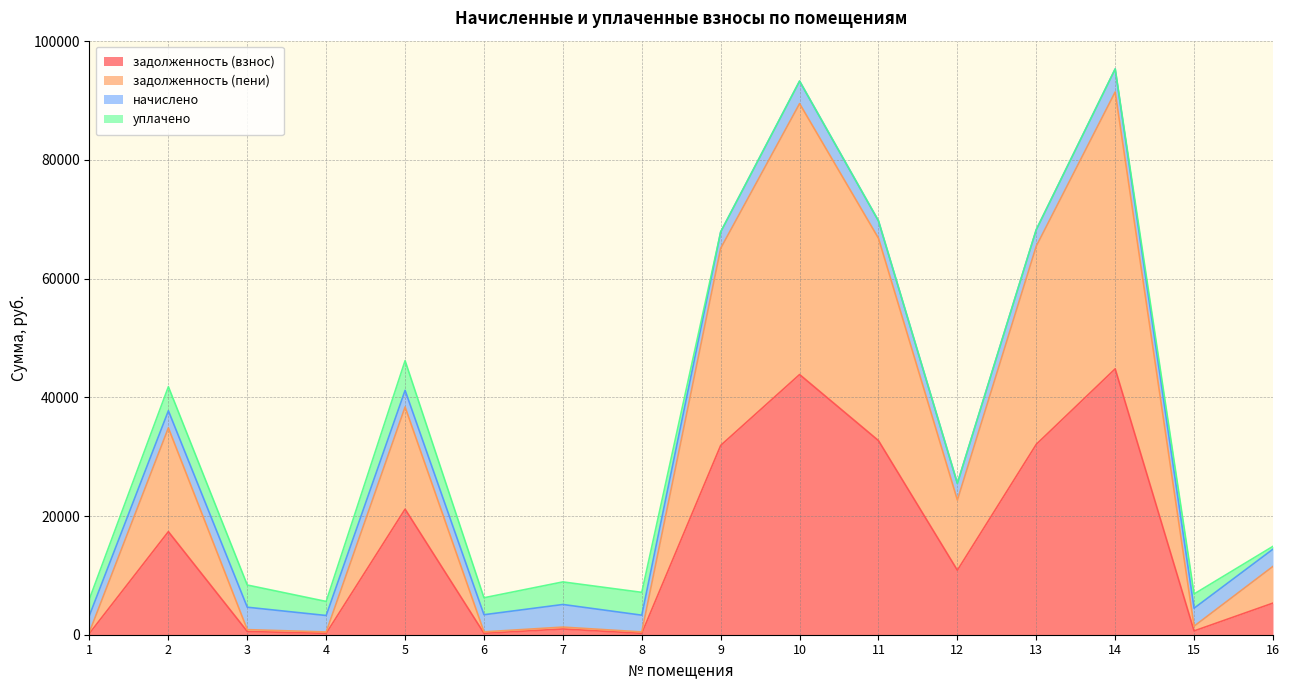

What is the difference between the second highest and second lowest values in the задолженность (пени) series?

89031.8